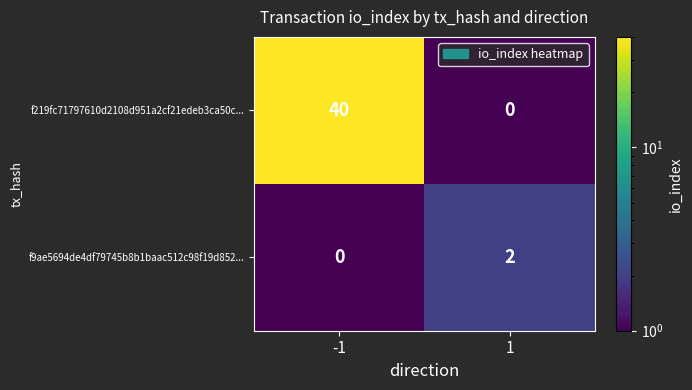

How many values in the f219fc71797610d2108d951a2cf21edeb3ca50c... series are below 40?

1